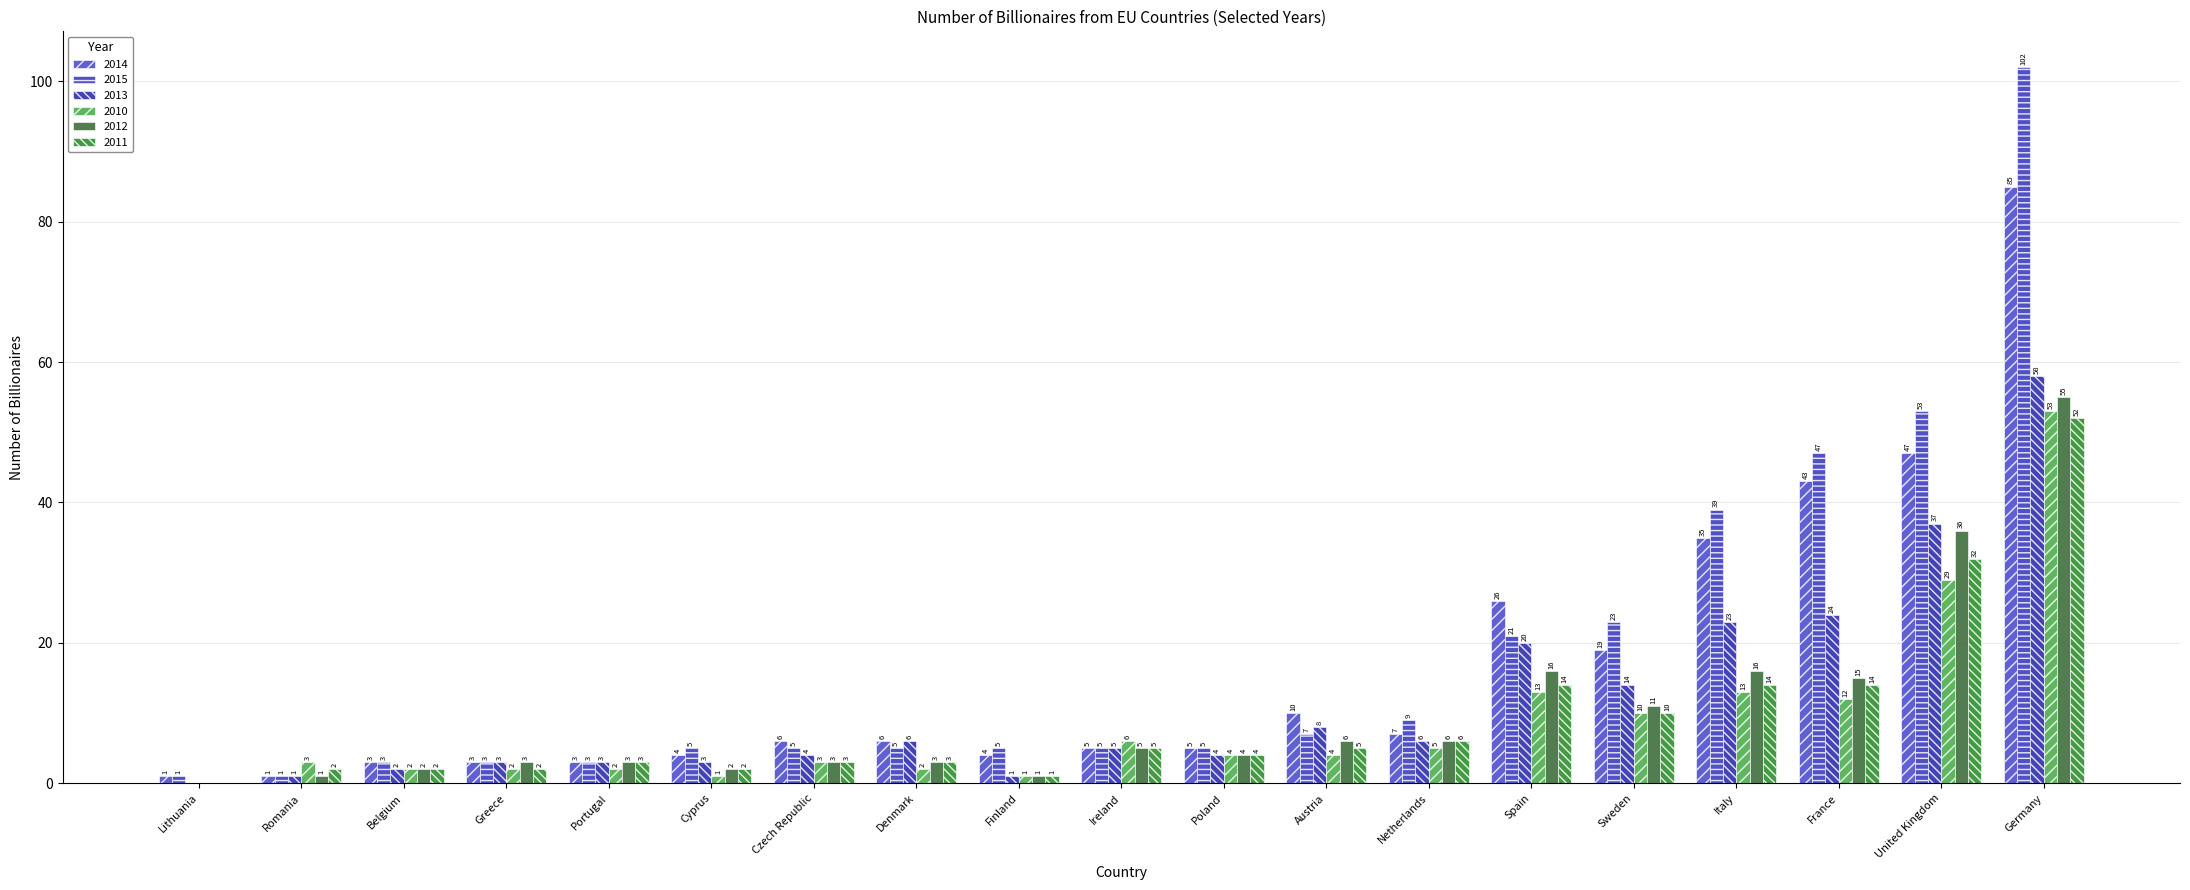

Is the value of 2015 at Cyprus greater than the value of 2011 at Netherlands?

No